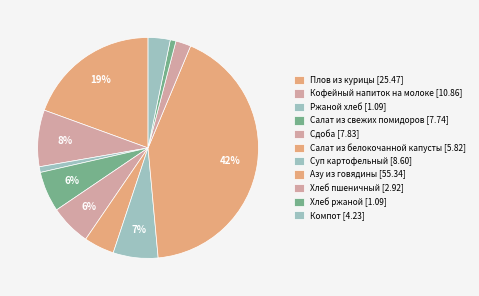

Approximately how many times larger is the value at Салат из белокочанной капусты compared to Суп картофельный?

0.7